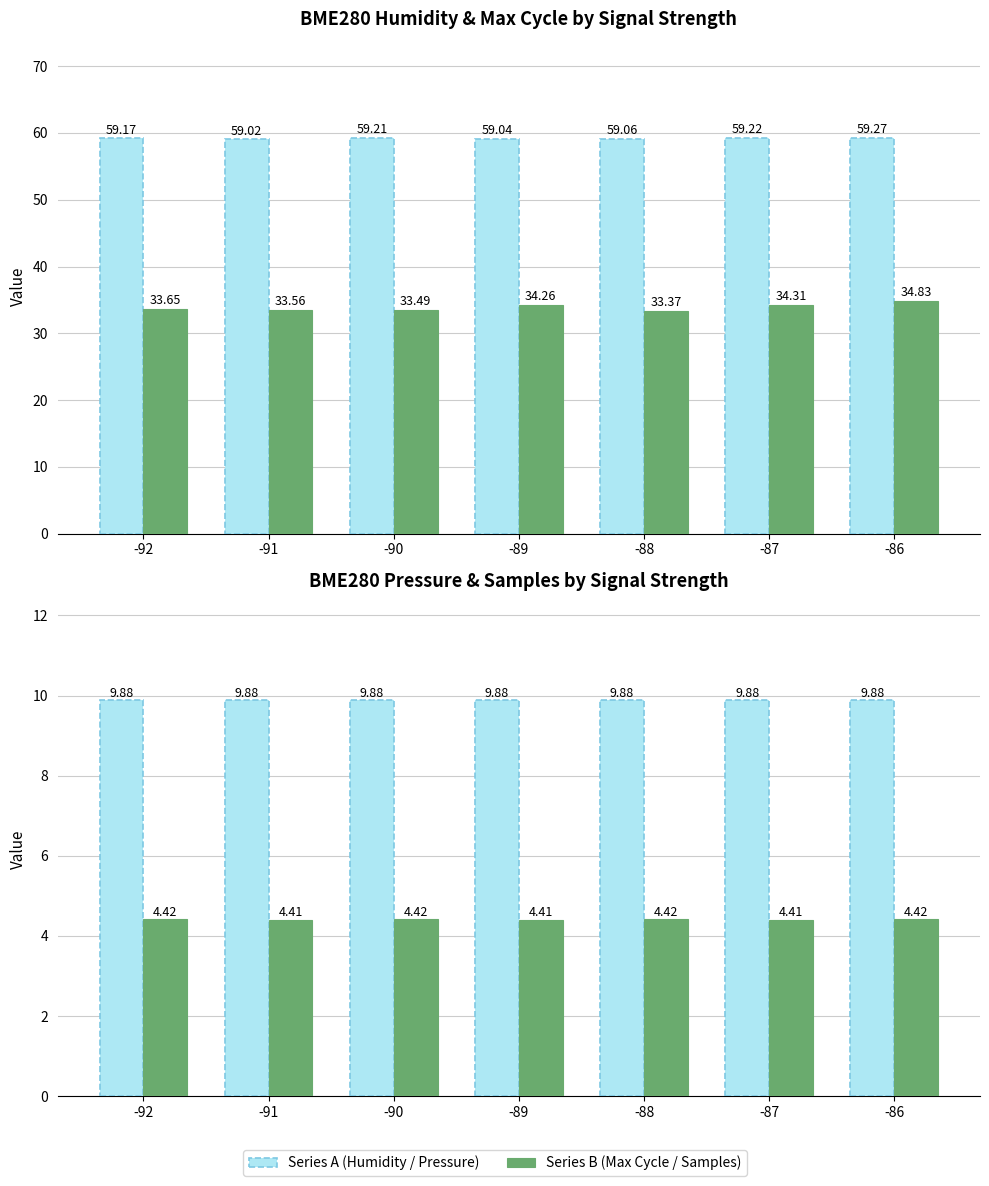

True or false: BME280 Pressure (×10k) has a value of 5.6 at -91.

False